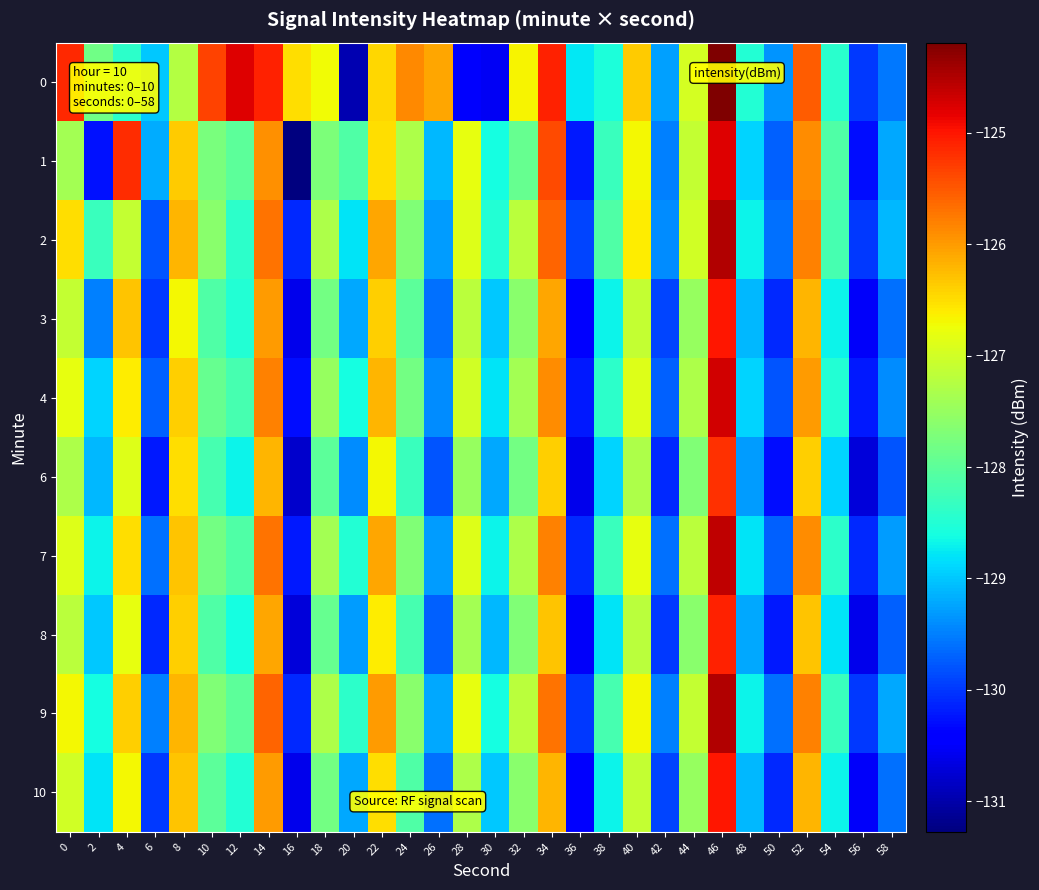

At which category is the sum across all series the highest?

46